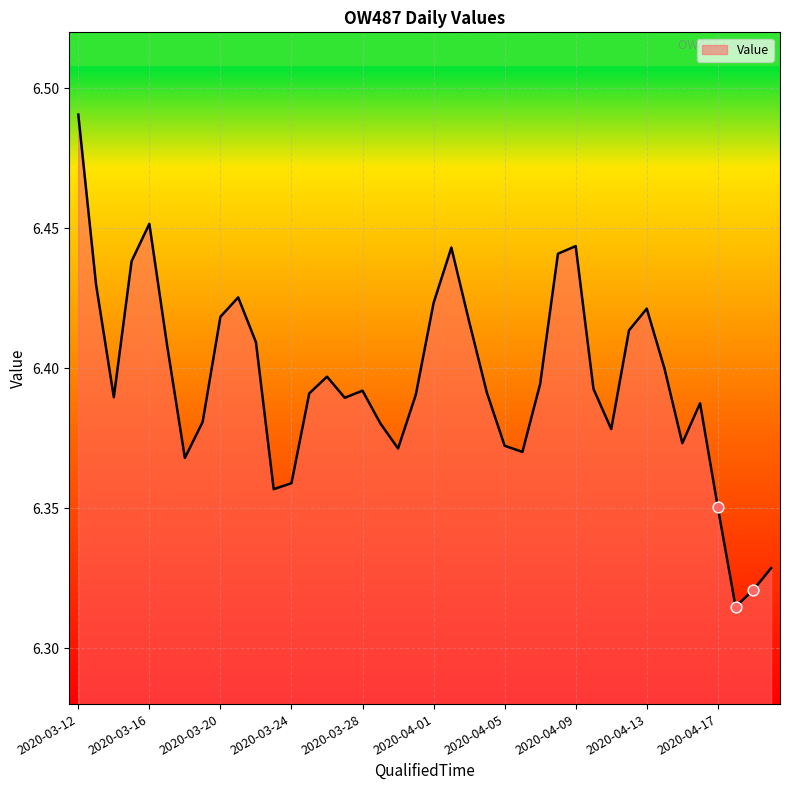

How many lines are shown in the chart?

1